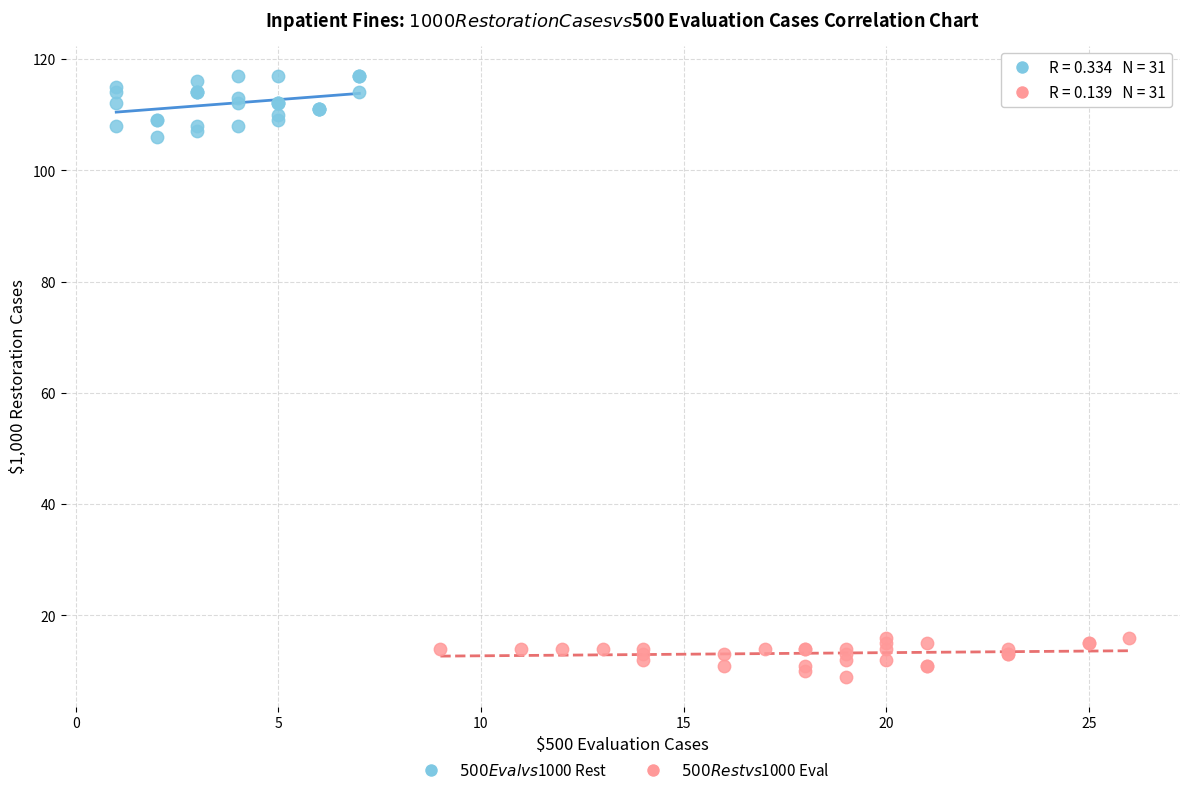

Which series contains the highest Y value?

$500 Eval vs $1000 Rest